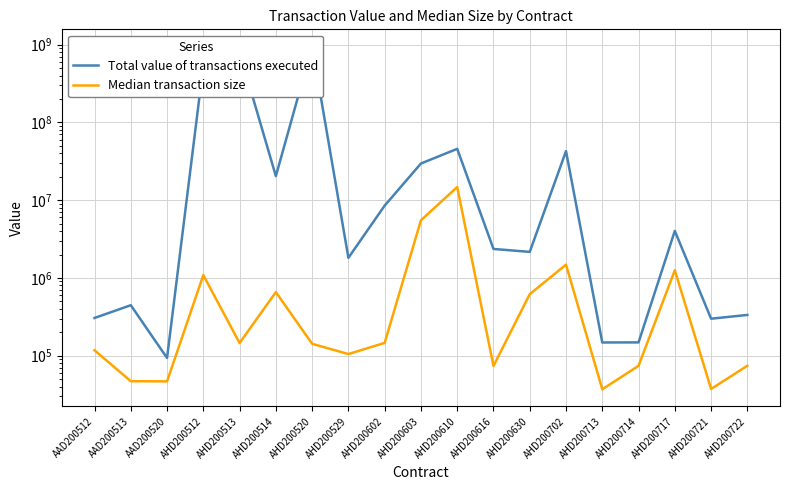

What is the minimum value for Median transaction size?

36987.5